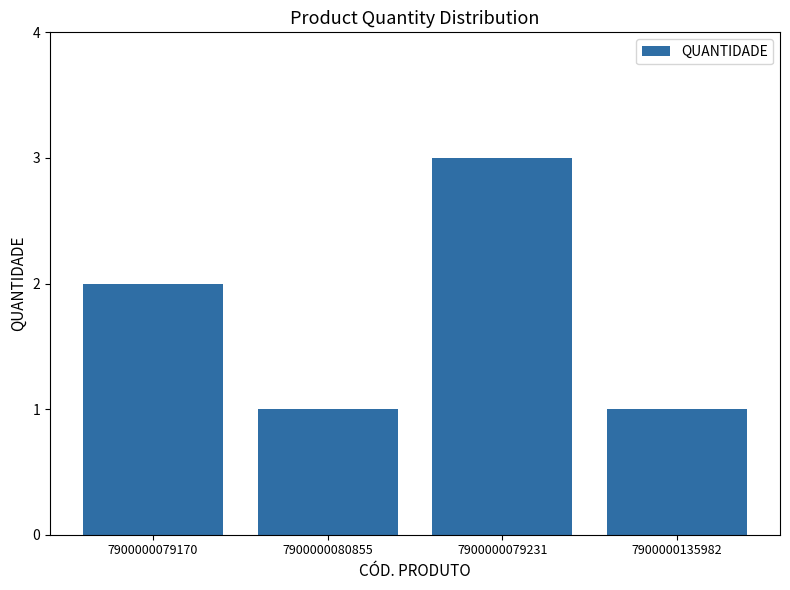

What is the difference between the maximum and second lowest values?

2